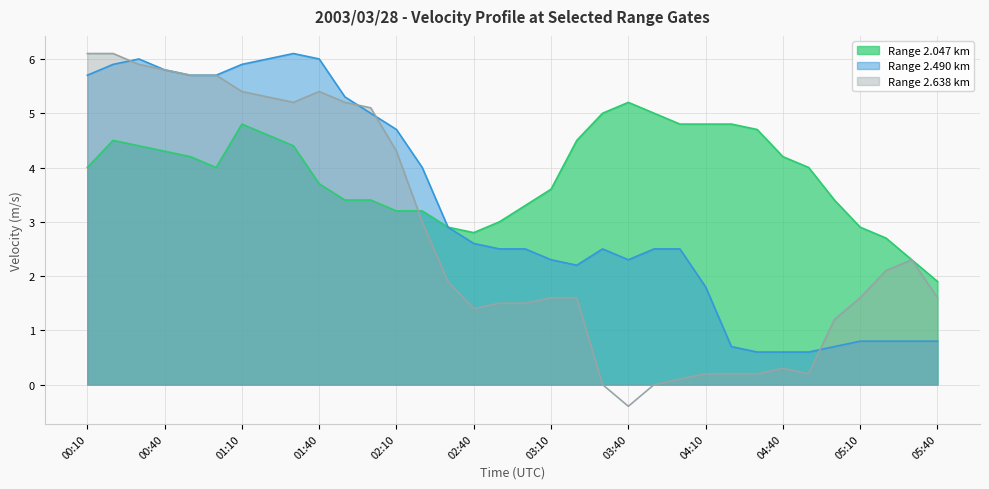

At which category is the sum across all series the highest?

00:20